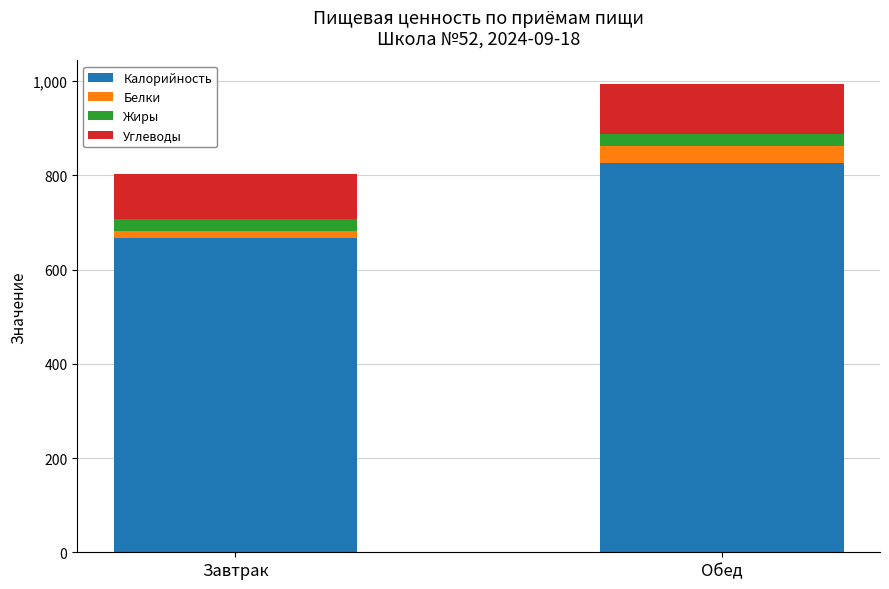

At which category is the sum across all series the highest?

Обед